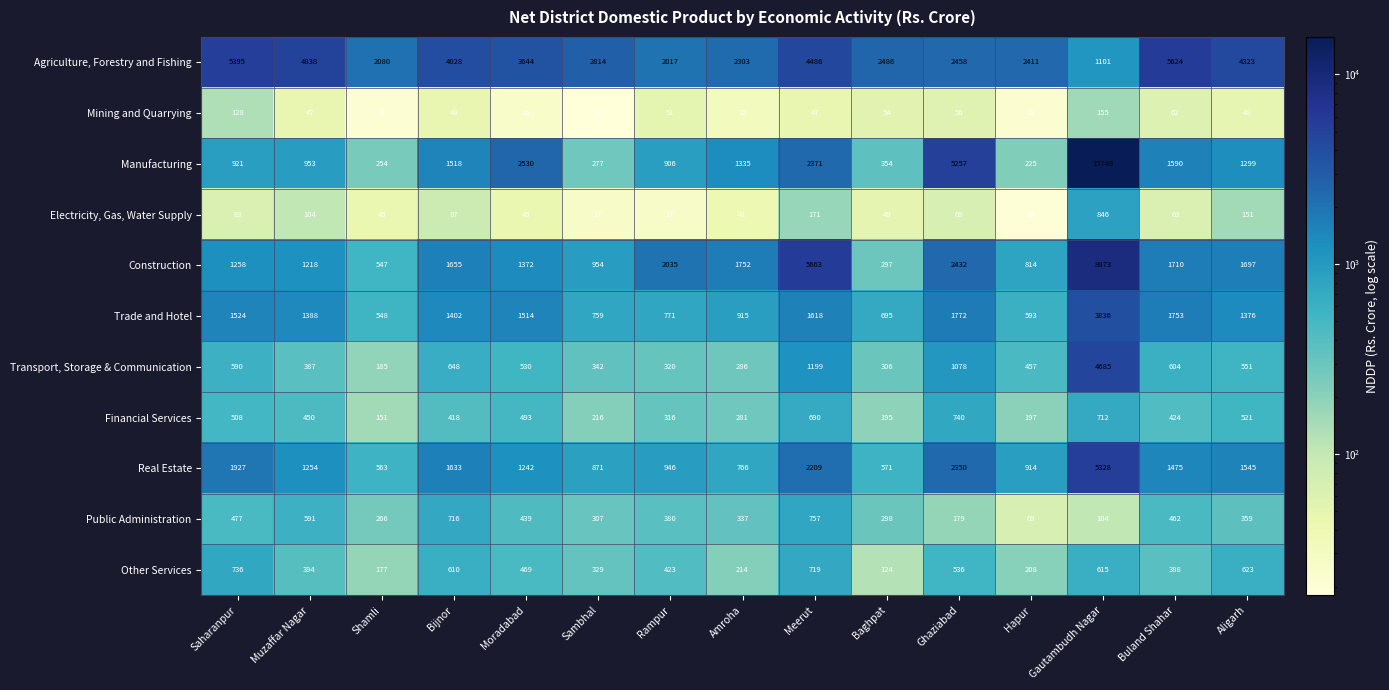

What is the average value of the Public Administration series?

383